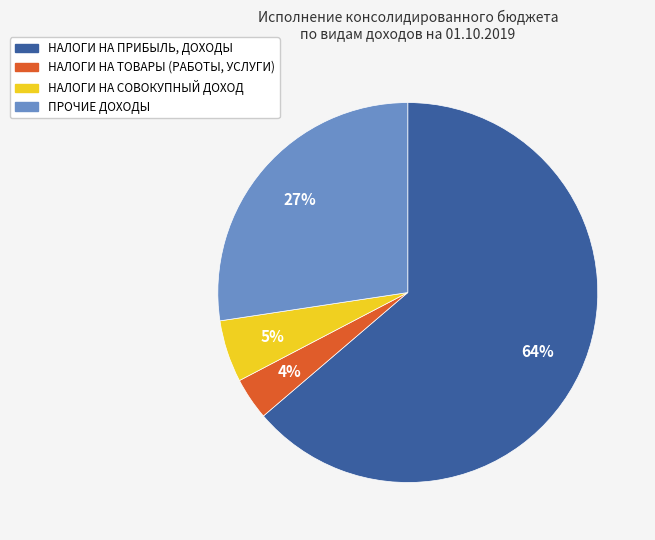

What is the largest slice in the pie chart?

НАЛОГИ НА ПРИБЫЛЬ, ДОХОДЫ